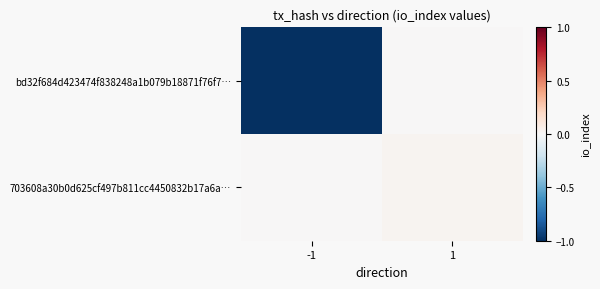

Between 1 and -1, which is larger?

1